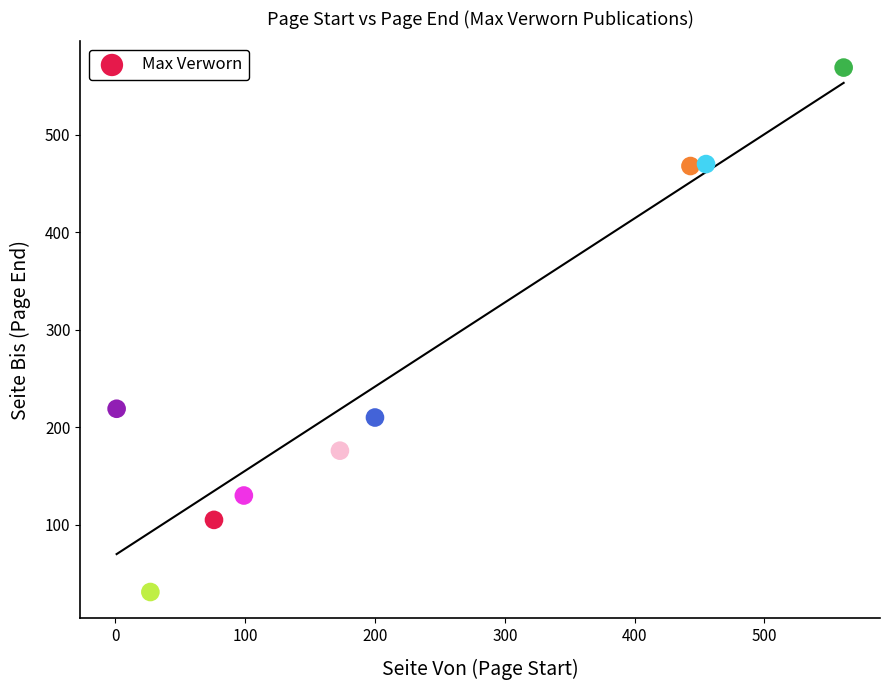

What Y value in the scatter plot is closest to 300?

219